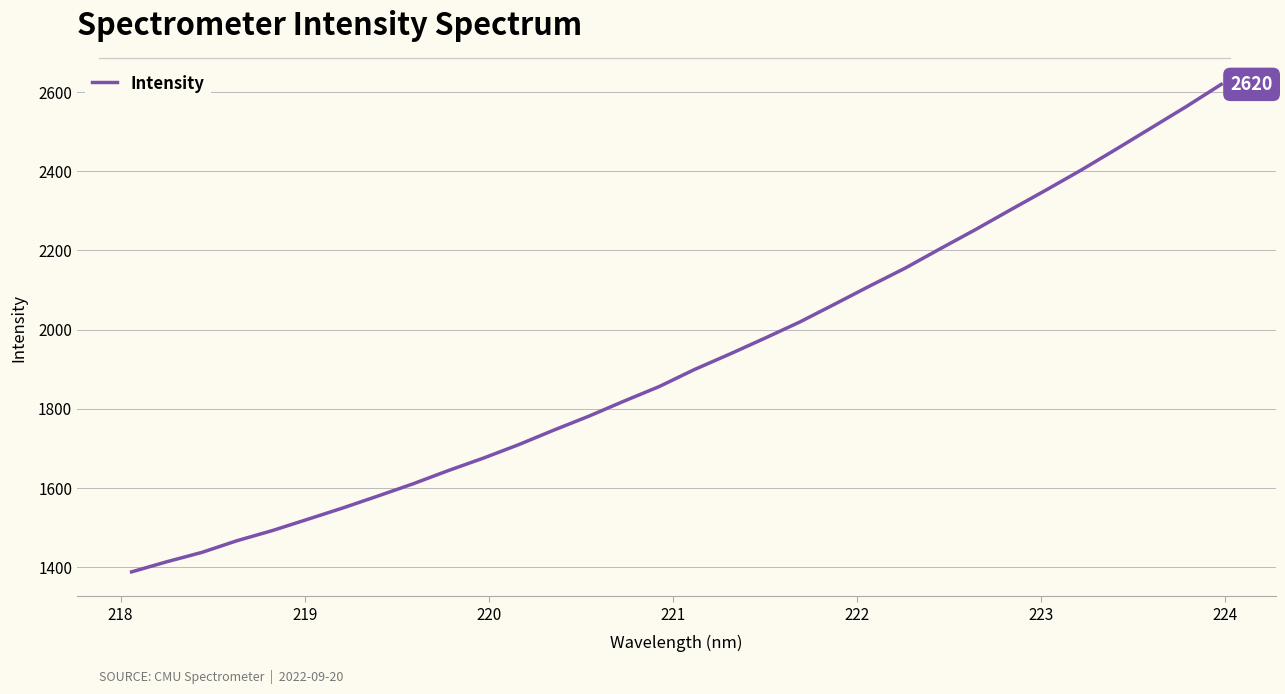

What is the smallest value displayed?

1388.2